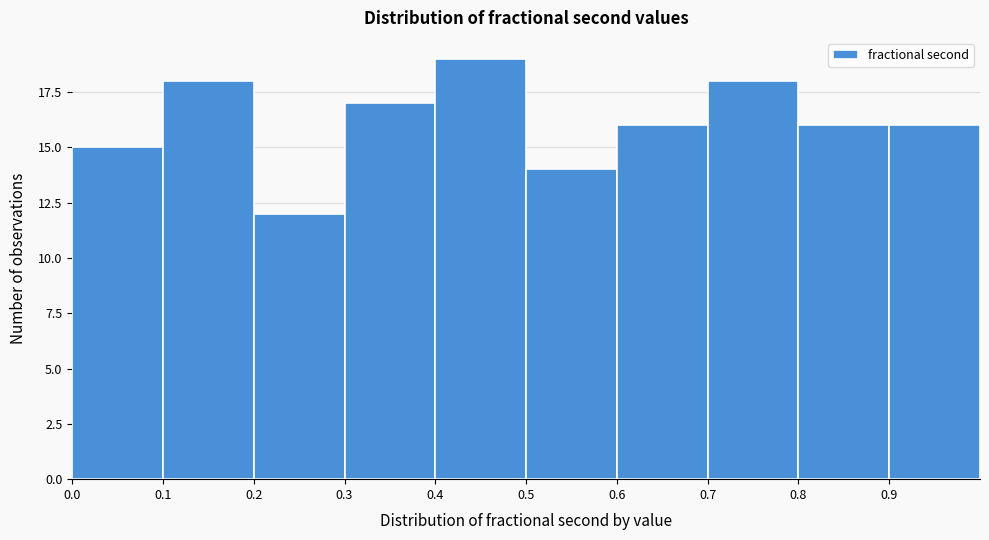

Which range on the x-axis has the tallest bar?

0.4 to 0.5